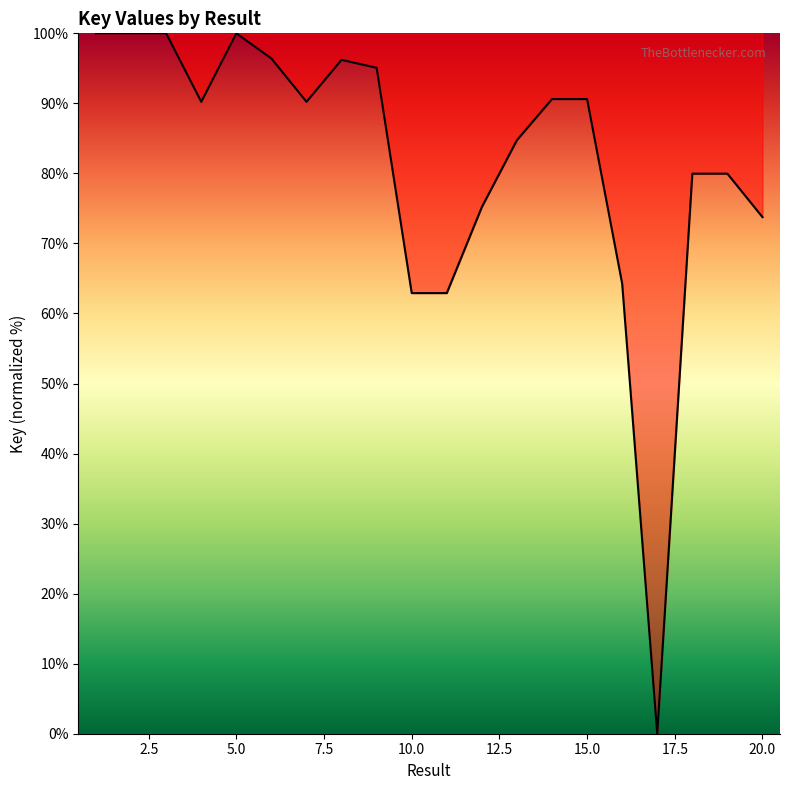

How many interior local peaks (higher than both neighbors) does the data have?

5